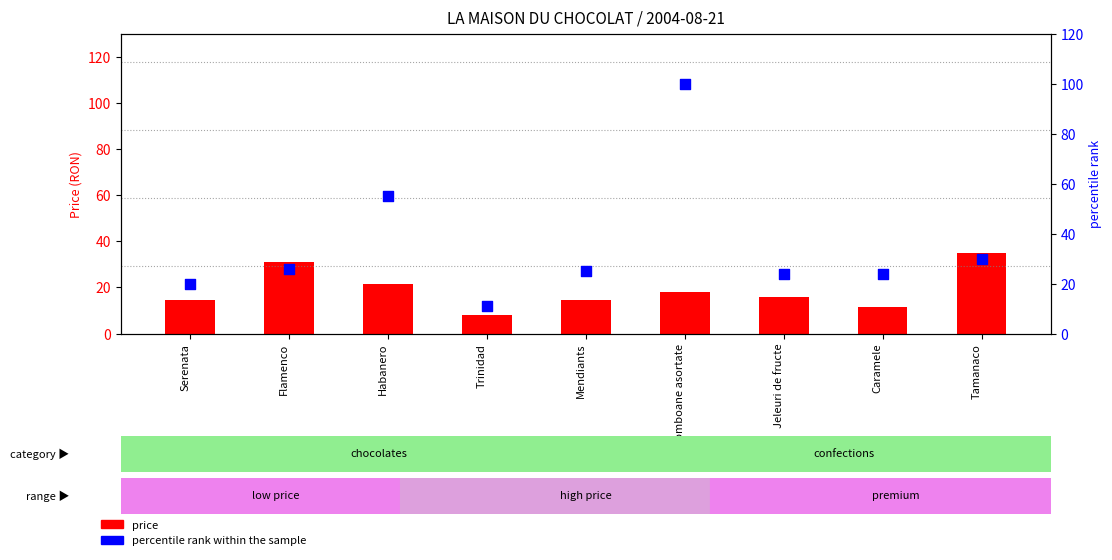

At which category is the sum across all series the highest?

Bomboane asortate